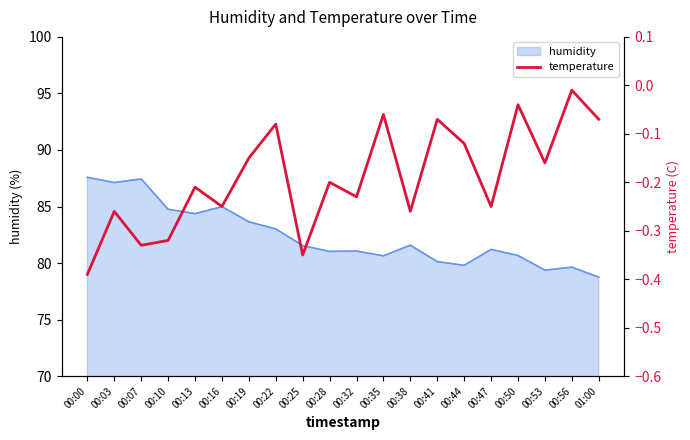

At which category does the chart reach its minimum across all series?

00:00